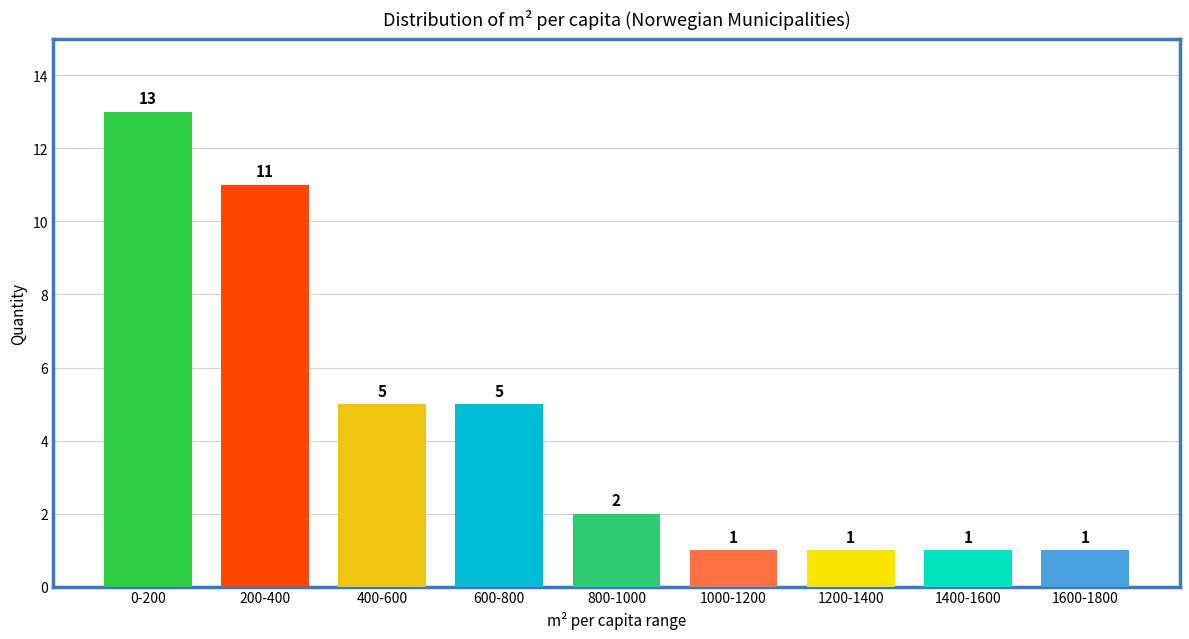

Reading left to right, extract all data points from this chart.

13	11	5	5	2	1	1	1	1